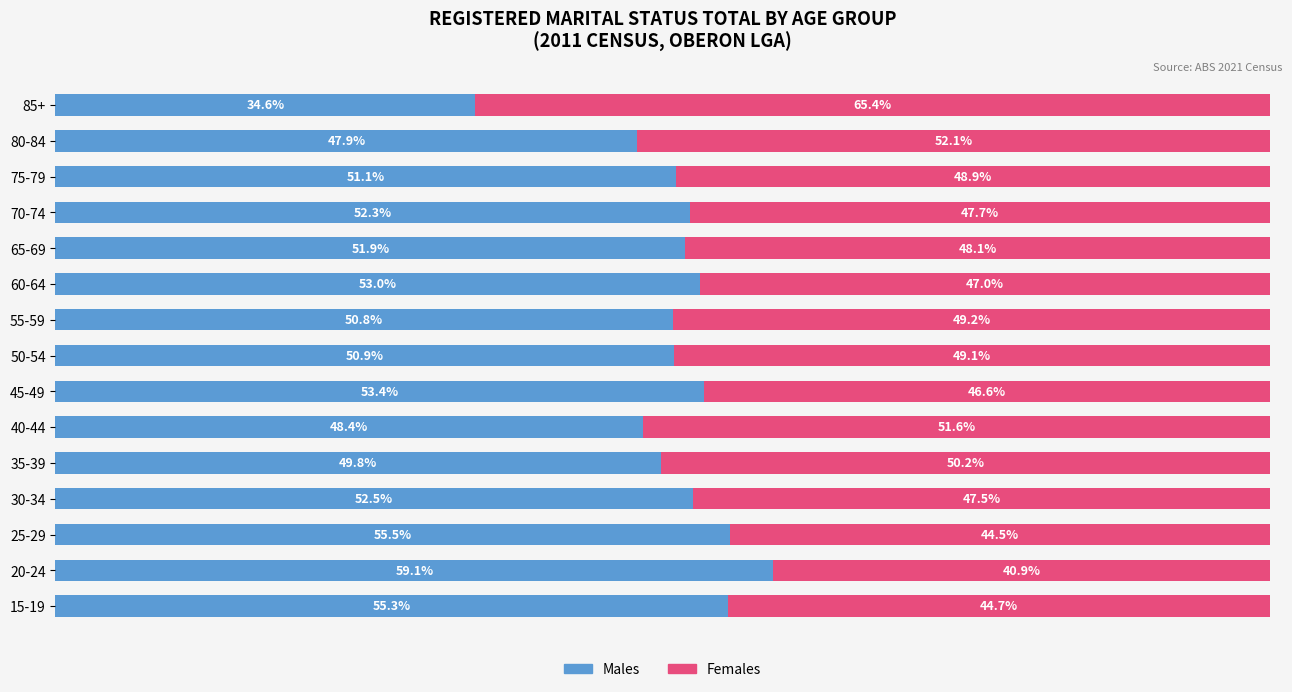

Which category has the highest value in the Males series?

20-24